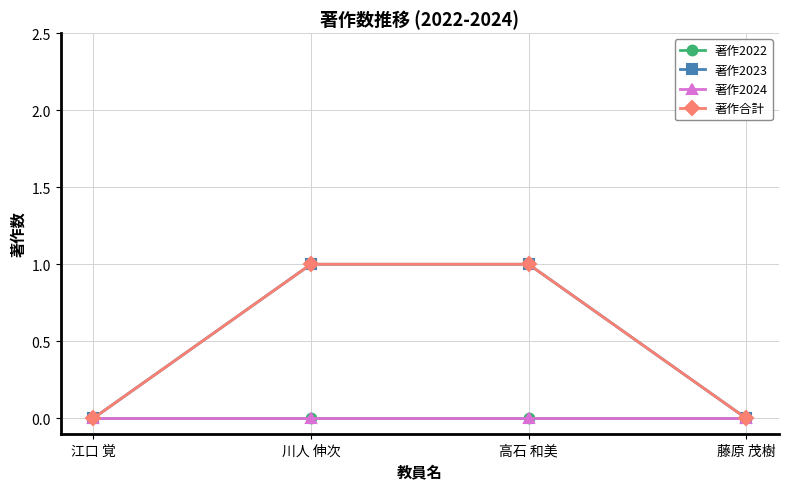

Is this an area chart (filled region under the line)?

No